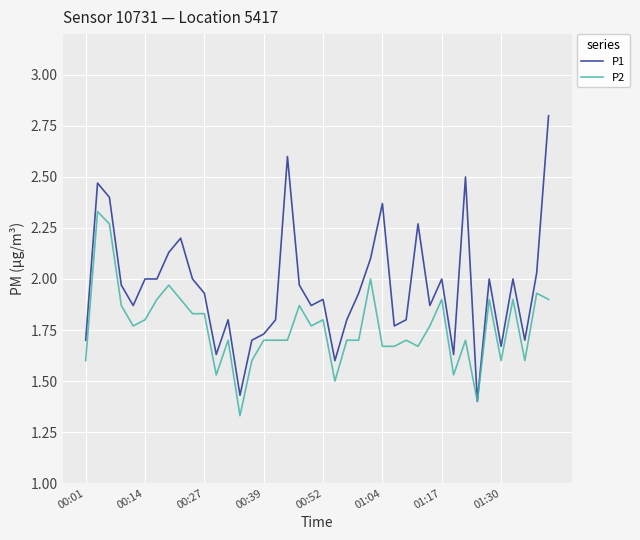

What is the highest value of the P1 series?

2.8